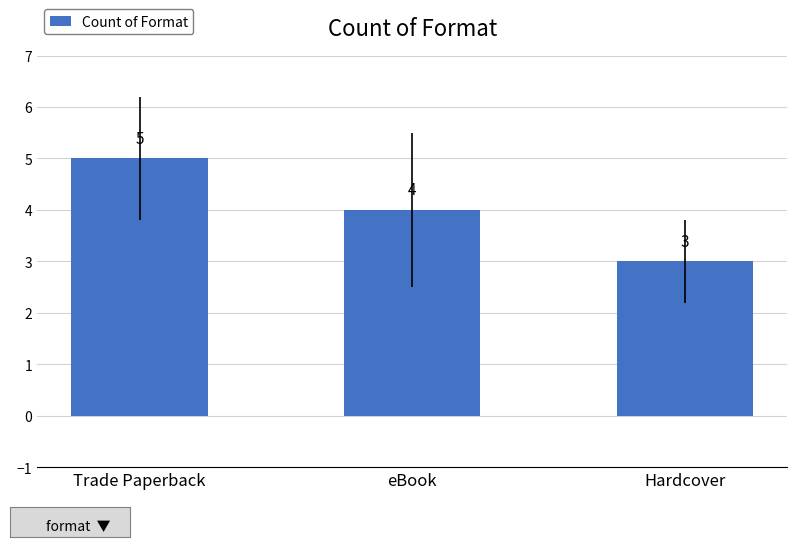

How many values are between 3 and 5?

3